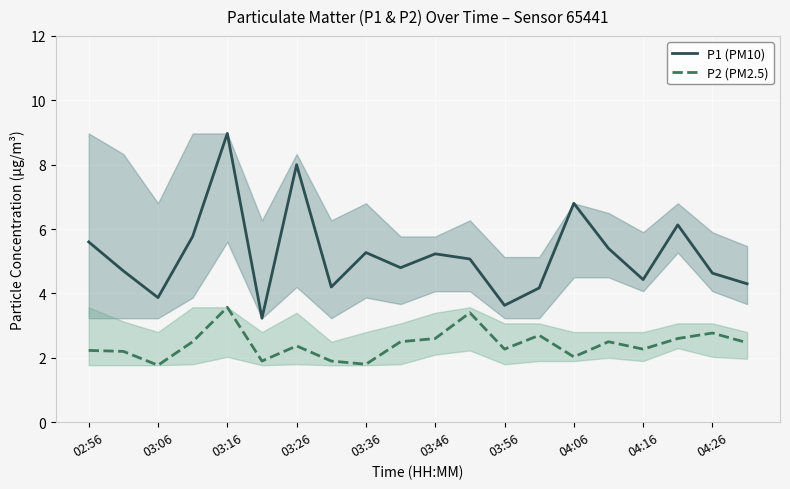

How many interior local valleys does the P2 (PM2.5) series have?

6